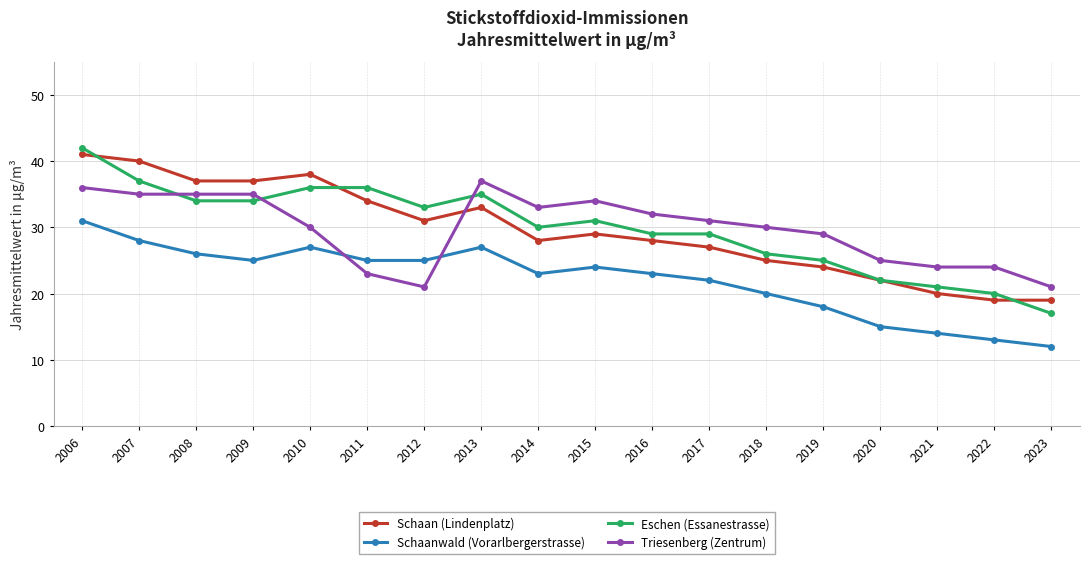

At which category is the sum across all series the highest?

2006